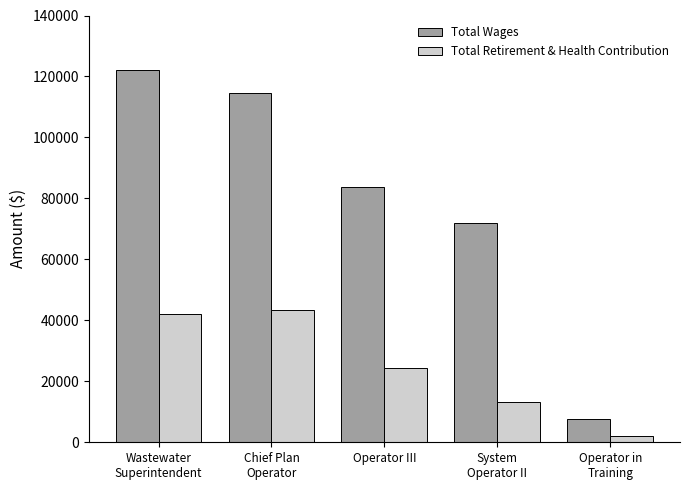

Is the value of Total Retirement & Health Contribution at Operator III greater than the value of Total Wages at Operator in
Training?

Yes